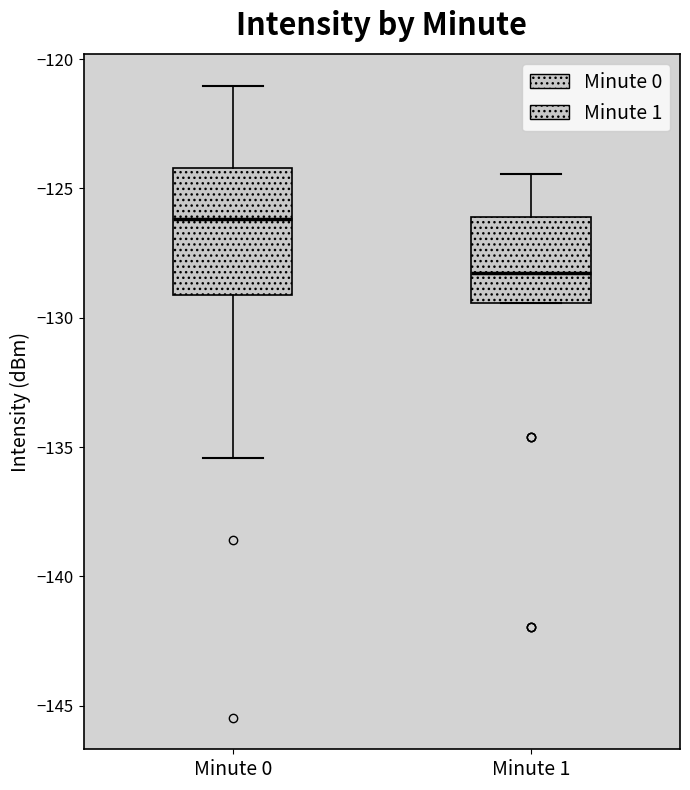

Reading left to right, read every box against the y-axis: the position of its median line, the range the box covers, and the ends of its whiskers. The values are not printed on the chart, so give them approximately, as read against the axis.

Minute 0: median -126.0, box -129.0 to -124.0, whiskers -135.5 to -121.0
Minute 1: median -128.5, box -129.5 to -126.0, whiskers -129.5 to -124.5